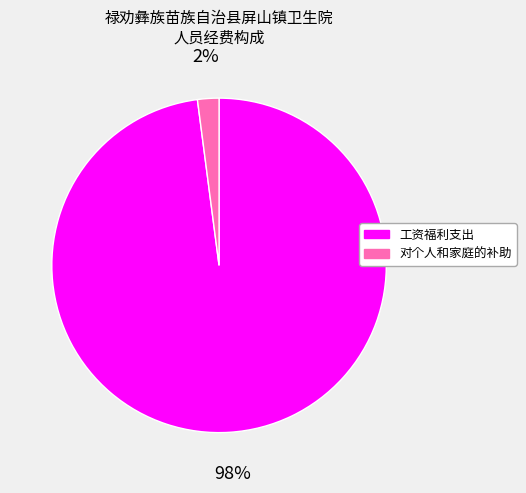

Which has a higher value, 工资福利支出 or 对个人和家庭的补助?

工资福利支出